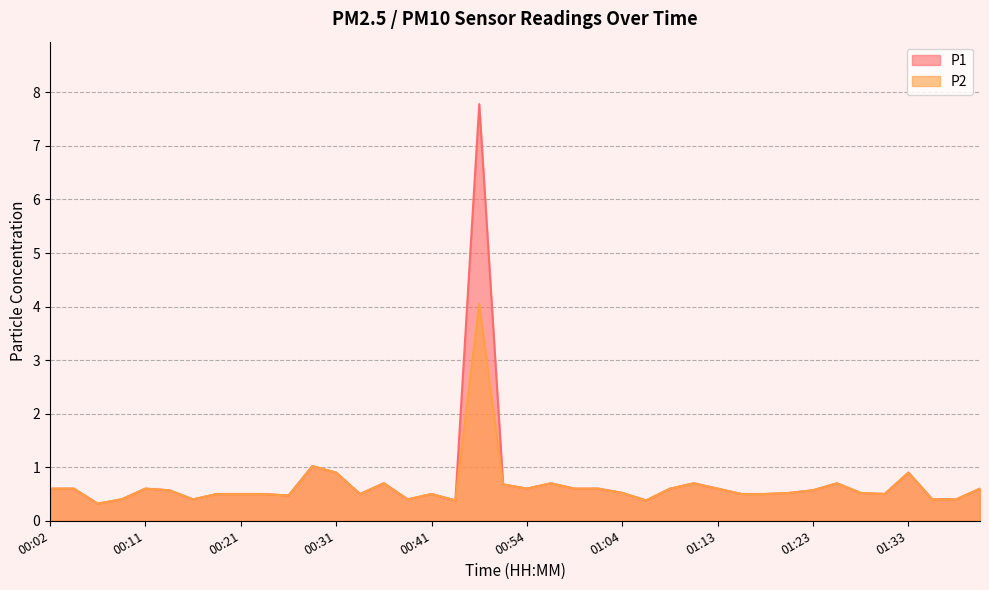

At which label does P2 reach its peak?

00:46